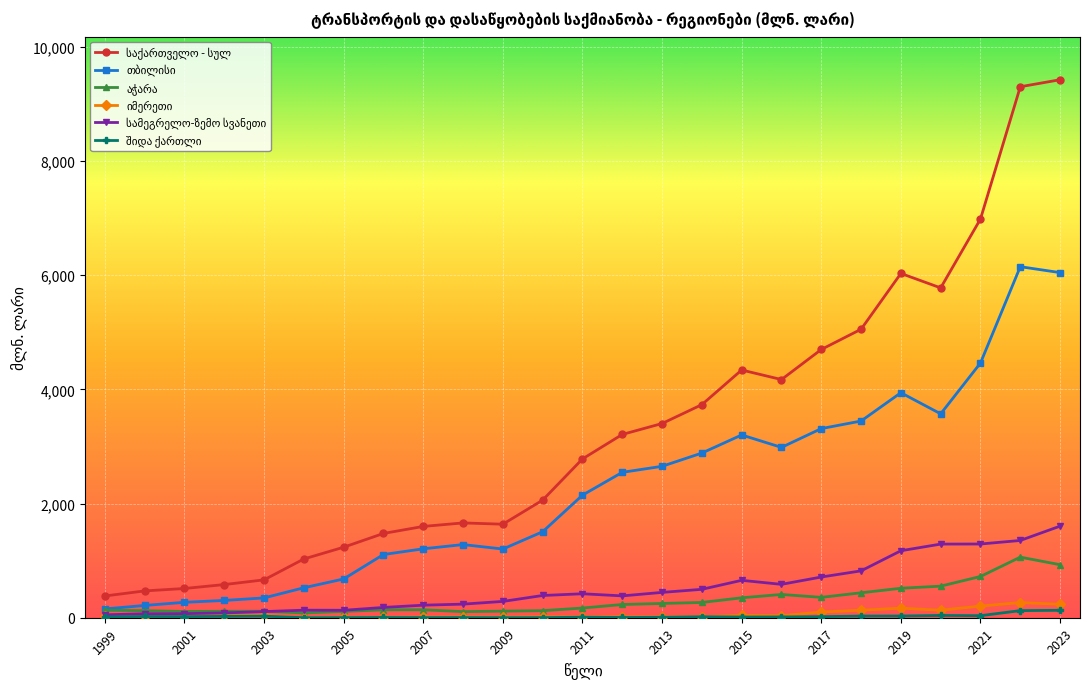

What is the average value of the სამეგრელო-ზემო სვანეთი series?

527.7